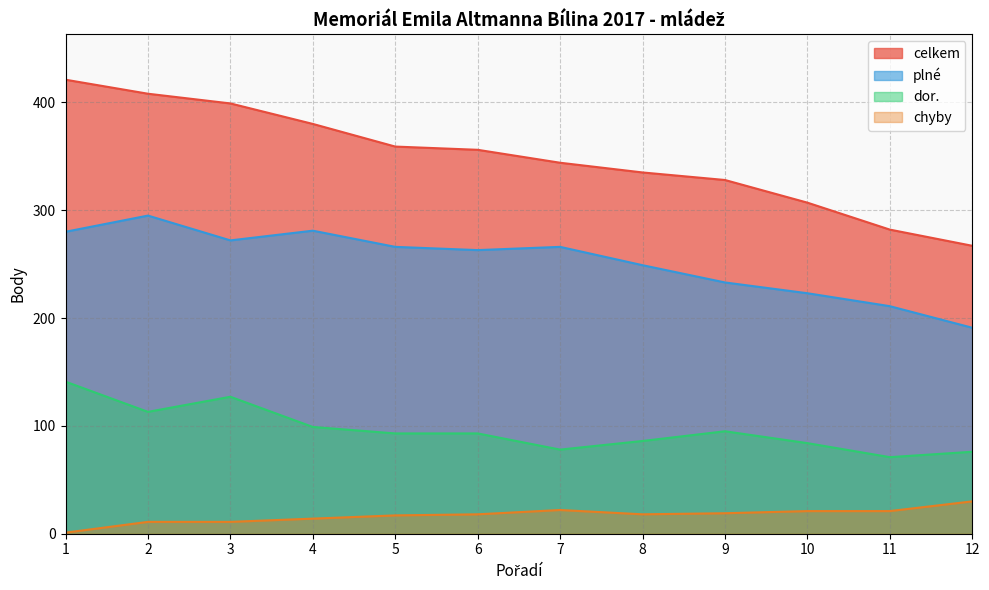

What is the total value across all series at 4?

774